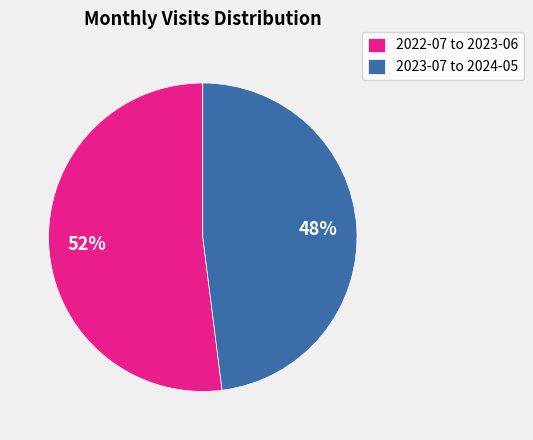

What is the smallest slice in the pie chart?

2023-07 to 2024-05